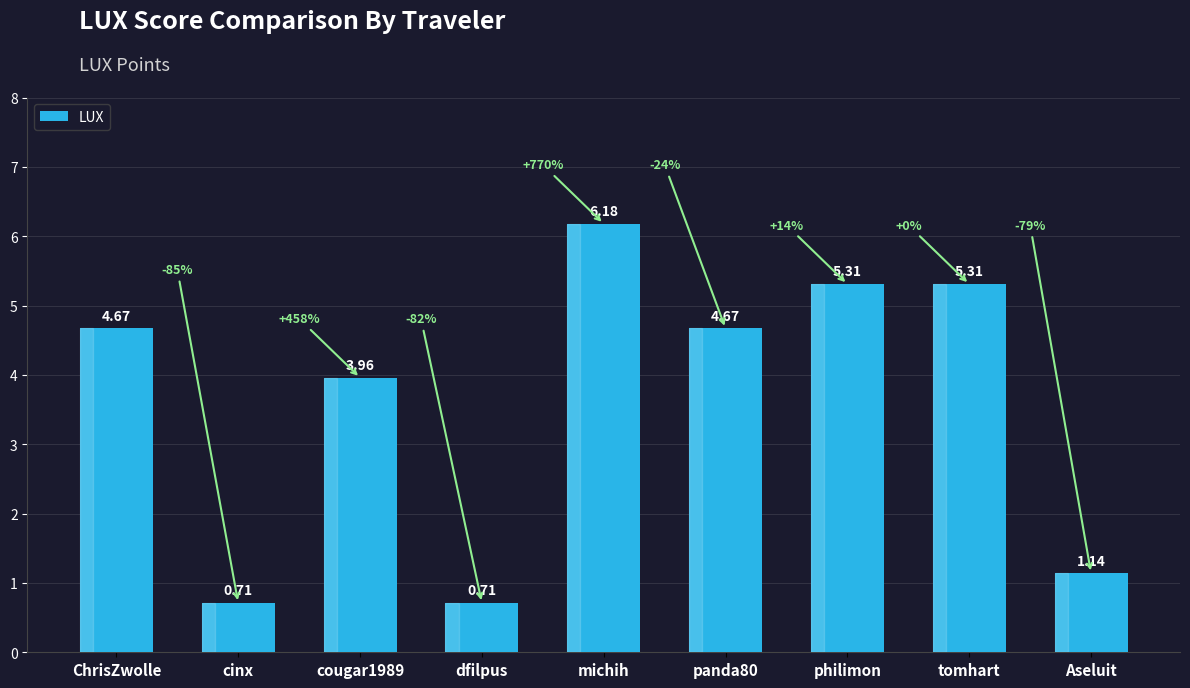

At which category does the chart reach its peak across all series?

michih